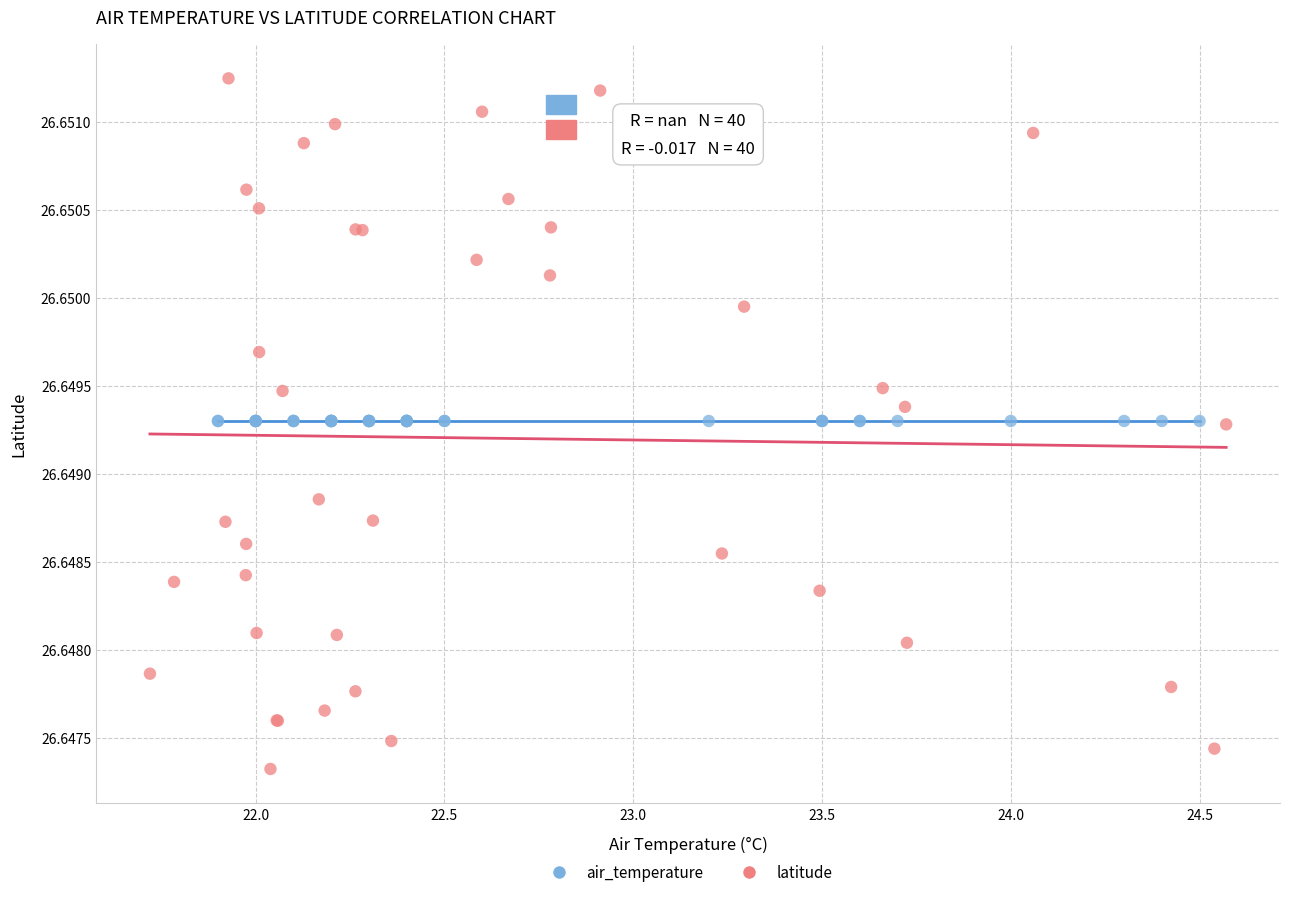

Which series reaches the minimum Y coordinate?

latitude